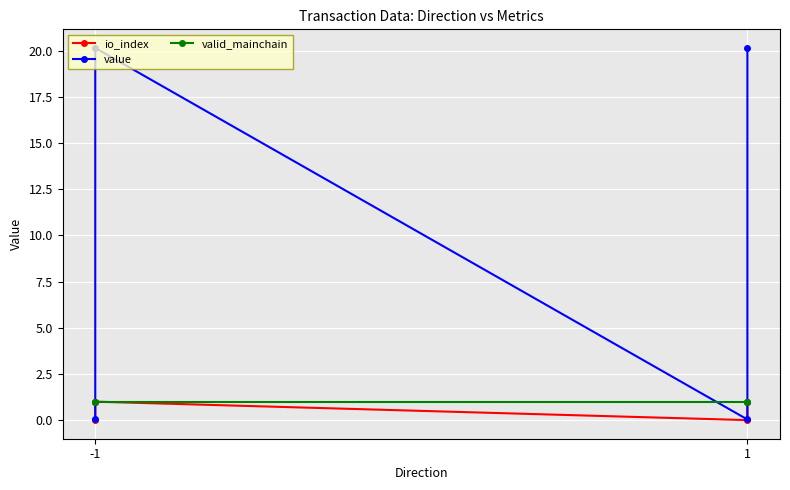

True or false: valid_mainchain has more than 0 interior local peaks.

False